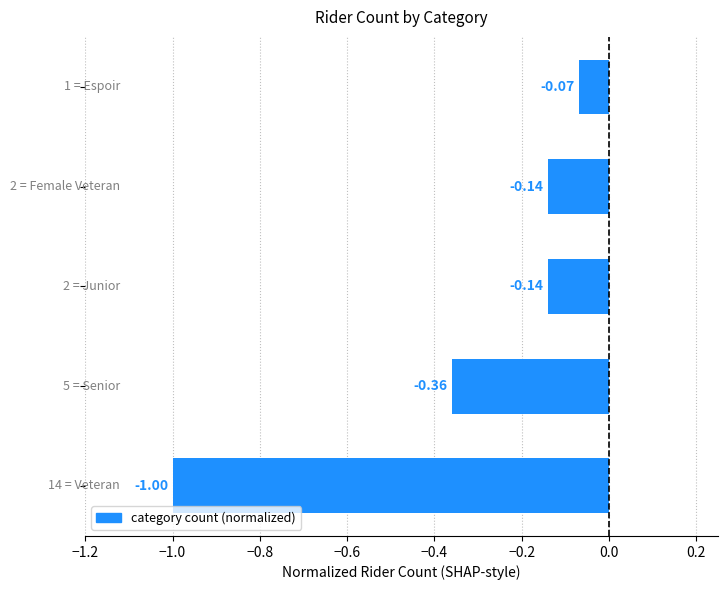

What is the average value?

-0.3